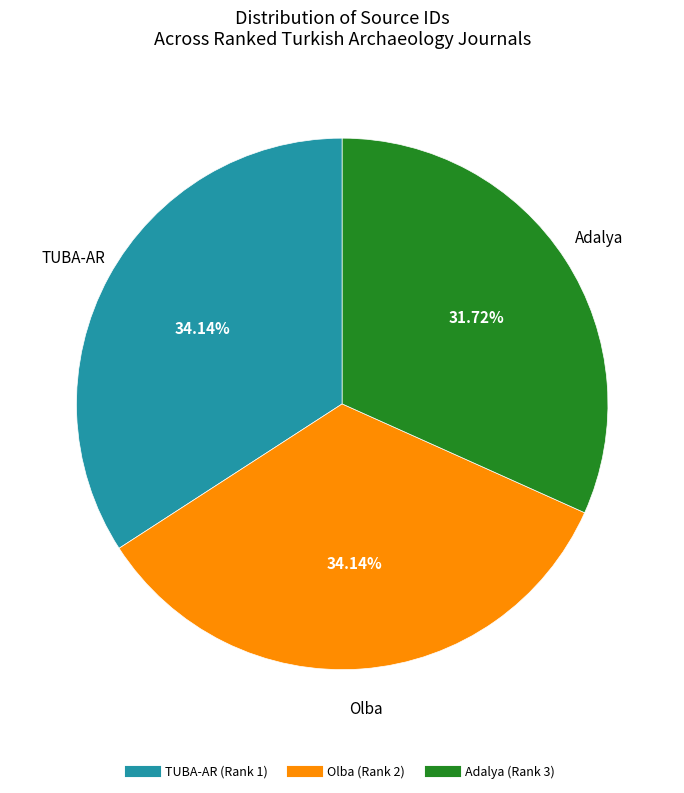

Approximately how many times larger is the value at Adalya (Rank 3) compared to Olba (Rank 2)?

0.9